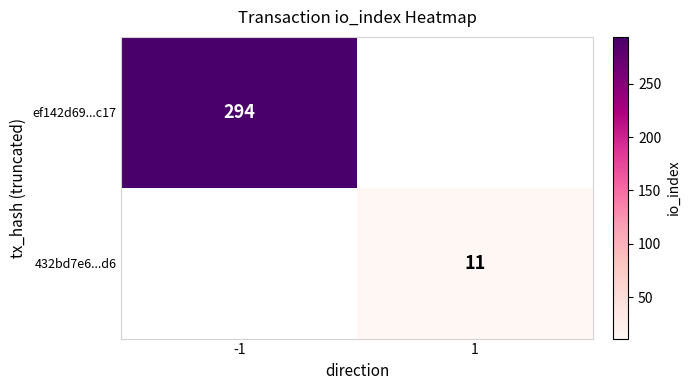

The 432bd7e6...d6 series shows 15 at 1. True or false?

False